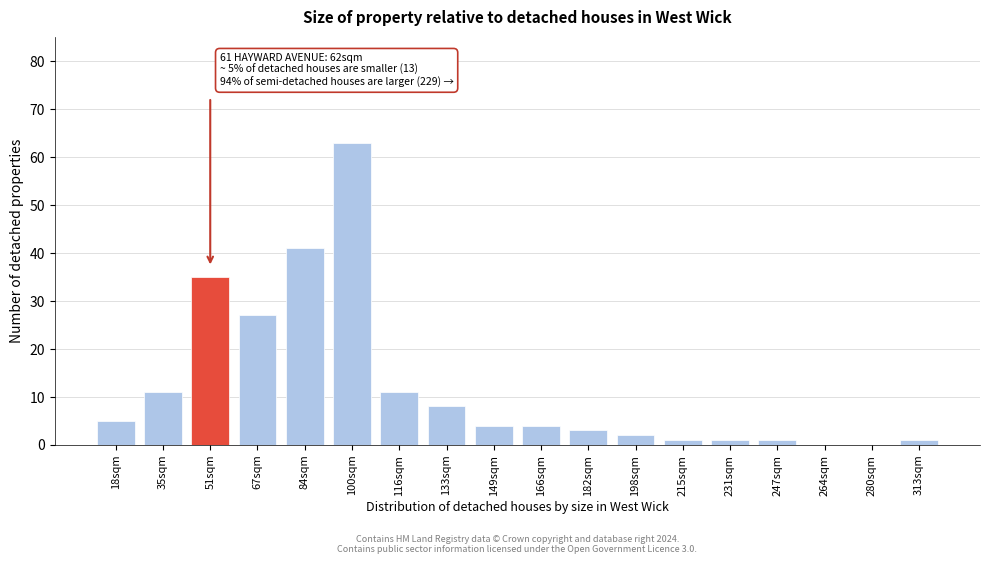

Reading right to left, transcribe all the data shown in this chart.

313sqm=1	280sqm=0	264sqm=0	247sqm=1	231sqm=1	215sqm=1	198sqm=2	182sqm=3	166sqm=4	149sqm=4	133sqm=8	116sqm=11	100sqm=63	84sqm=41	67sqm=27	51sqm=35	35sqm=11	18sqm=5